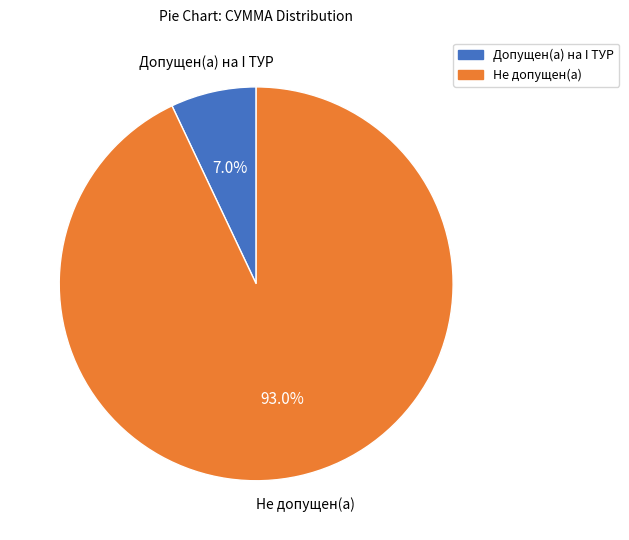

How much of the chart is everything except Не допущен(а)?

7.0%